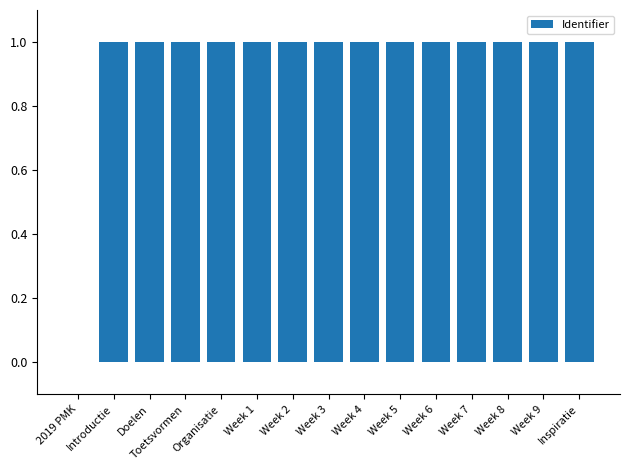

The value at Toetsvormen is 1.5. True or false?

False